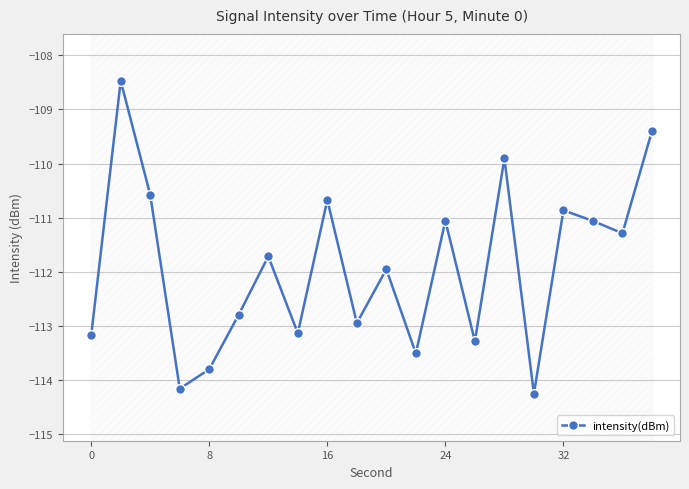

How many interior local peaks does the intensity(dBm) series have?

7